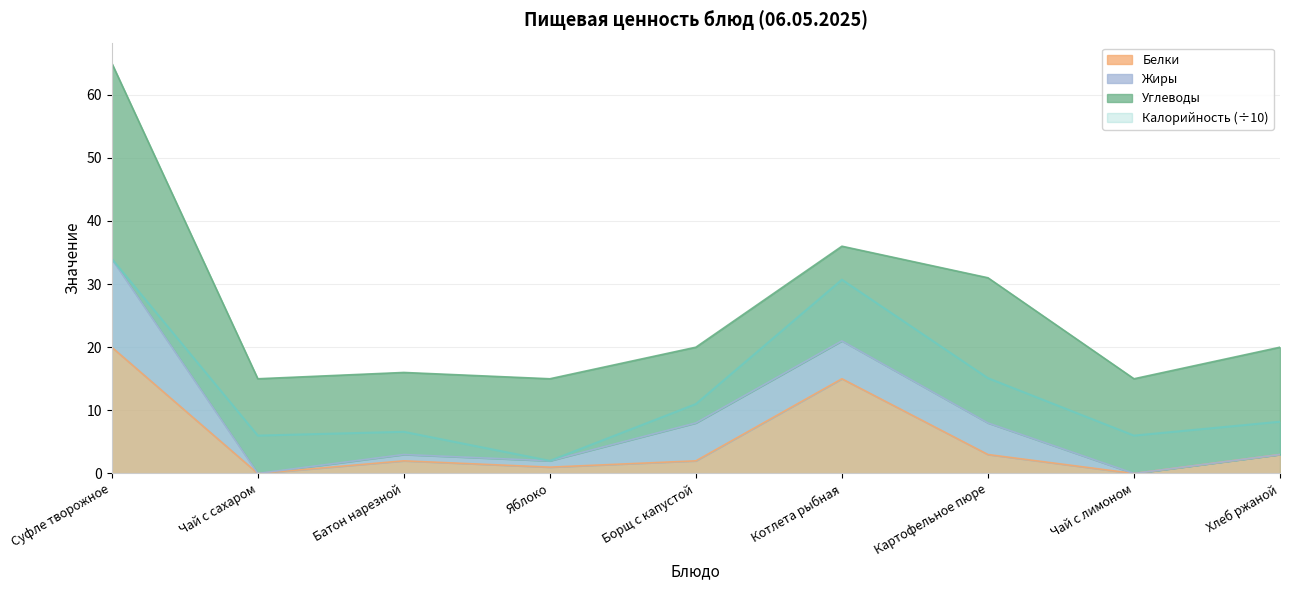

What is the label of the 7th point from the right?

Батон нарезной